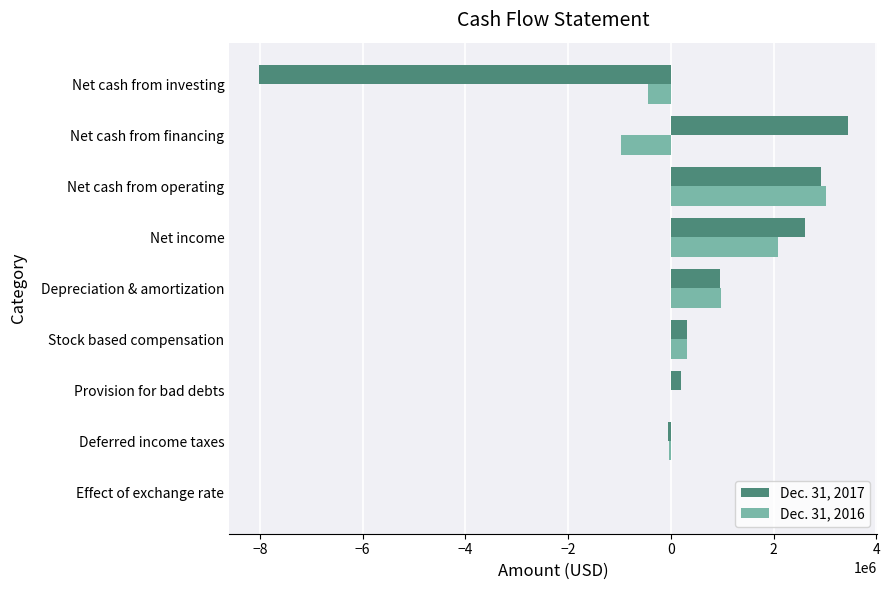

At which category does the chart reach its peak across all series?

Net cash from financing